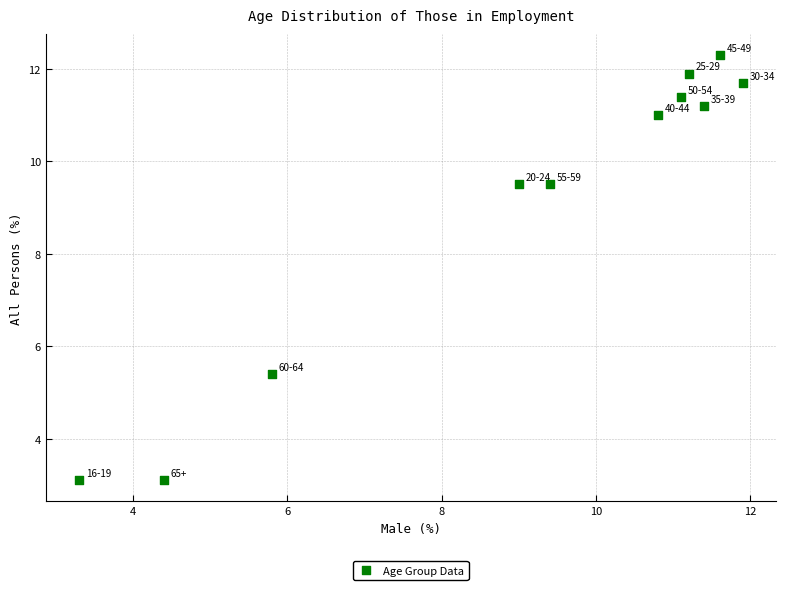

What Y value in the scatter plot is closest to 7?

5.4